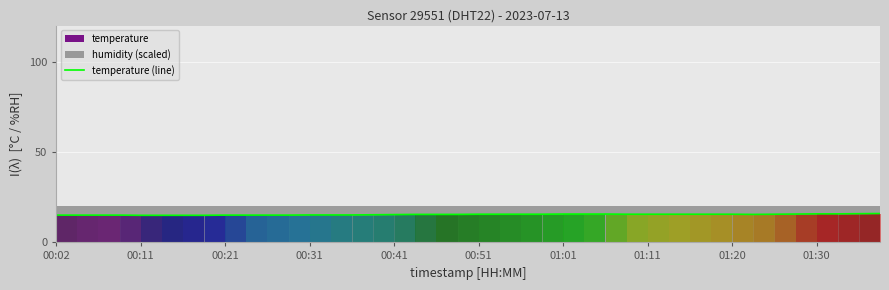

The temperature (line) series shows 15.6 at 00:51. True or false?

True